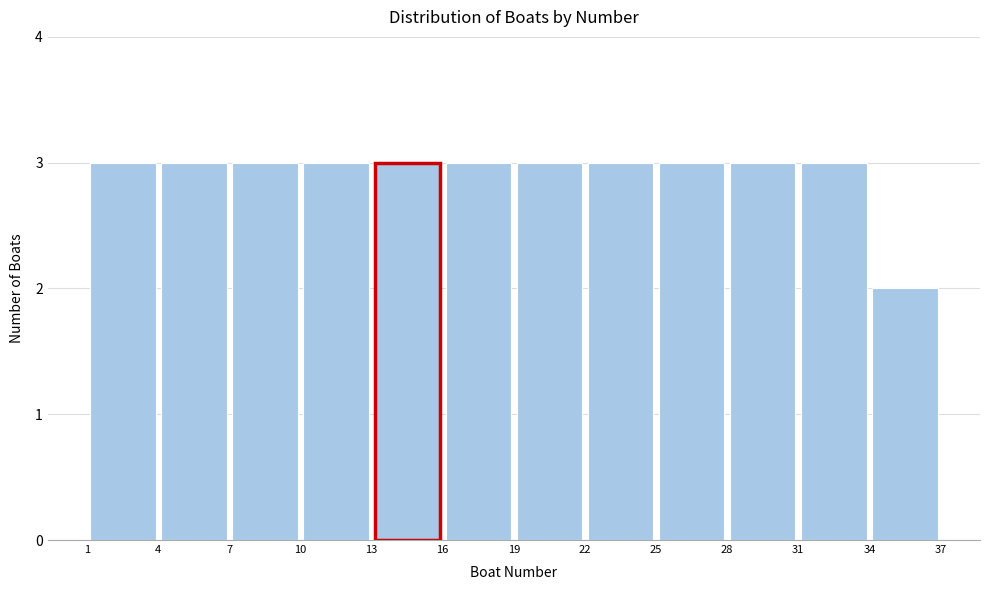

What is the height of the bar covering 31 to 34 on the x-axis? The values are not printed on the chart, so give them approximately, as read against the axis.

3